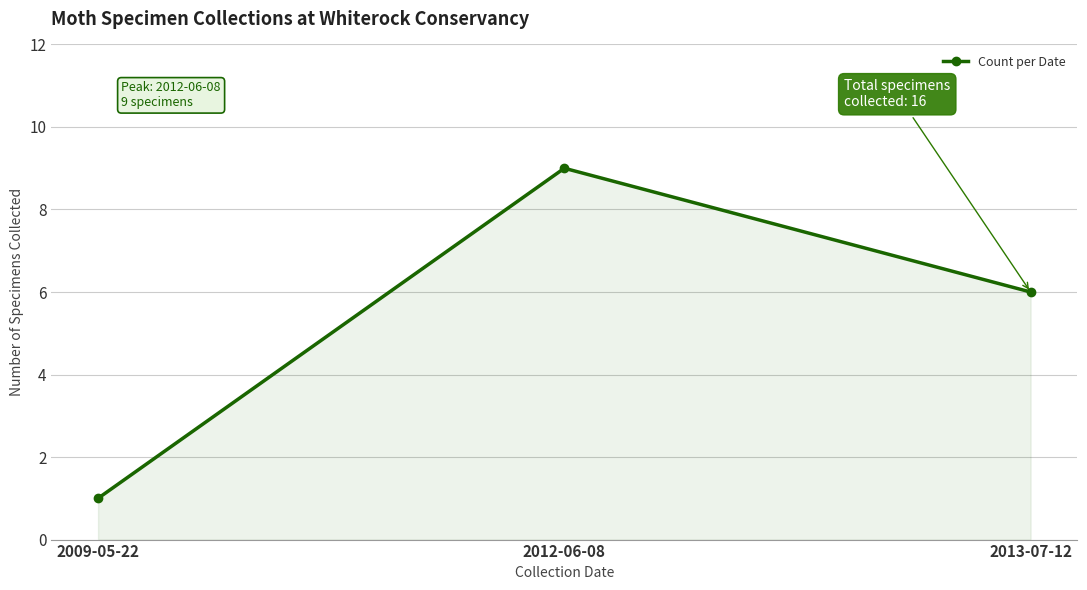

Which label corresponds to the smallest value in the chart?

2009-05-22